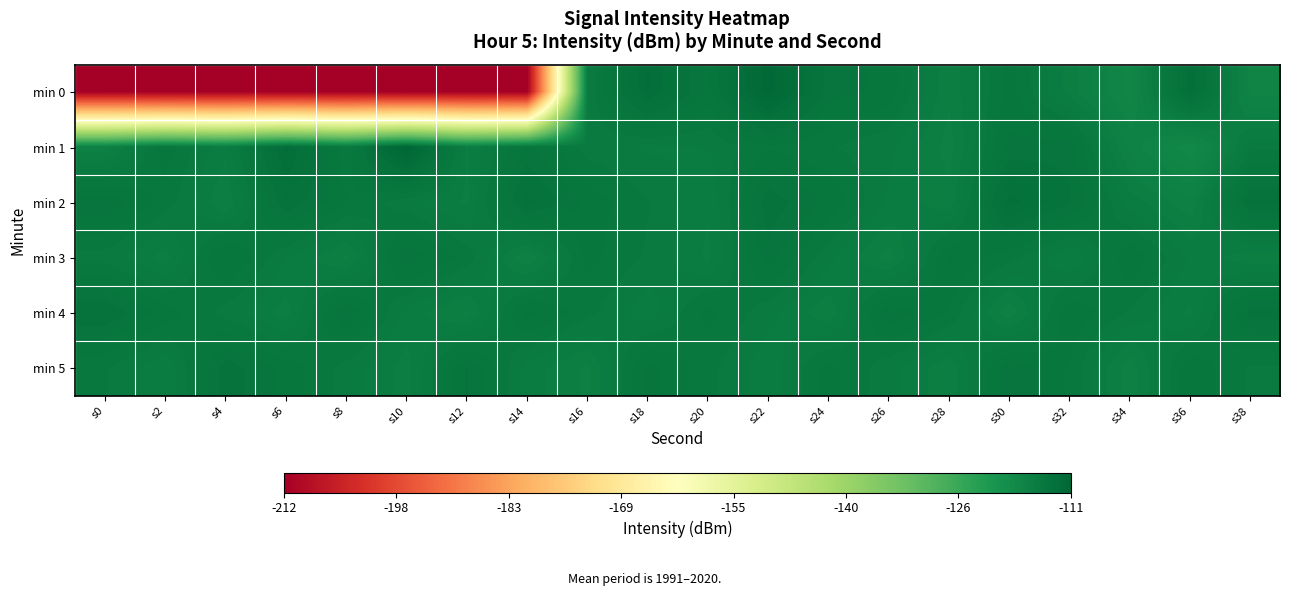

At which category is the sum across all series the highest?

s22